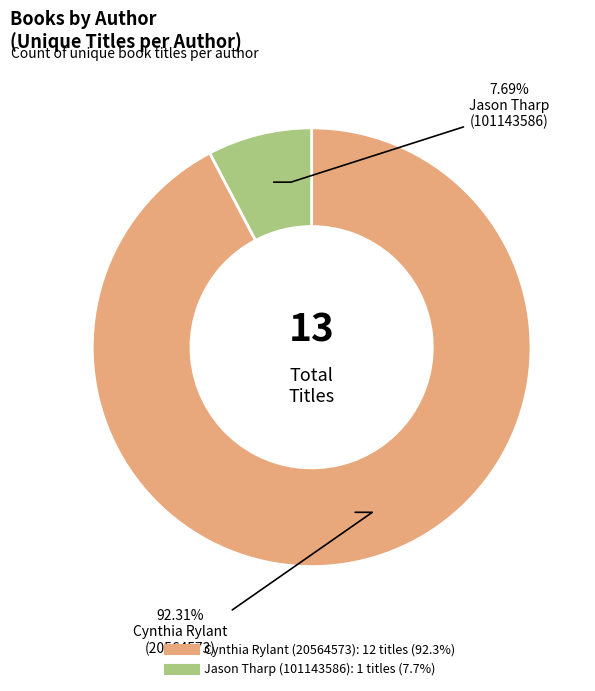

Does any single category account for the majority?

Yes